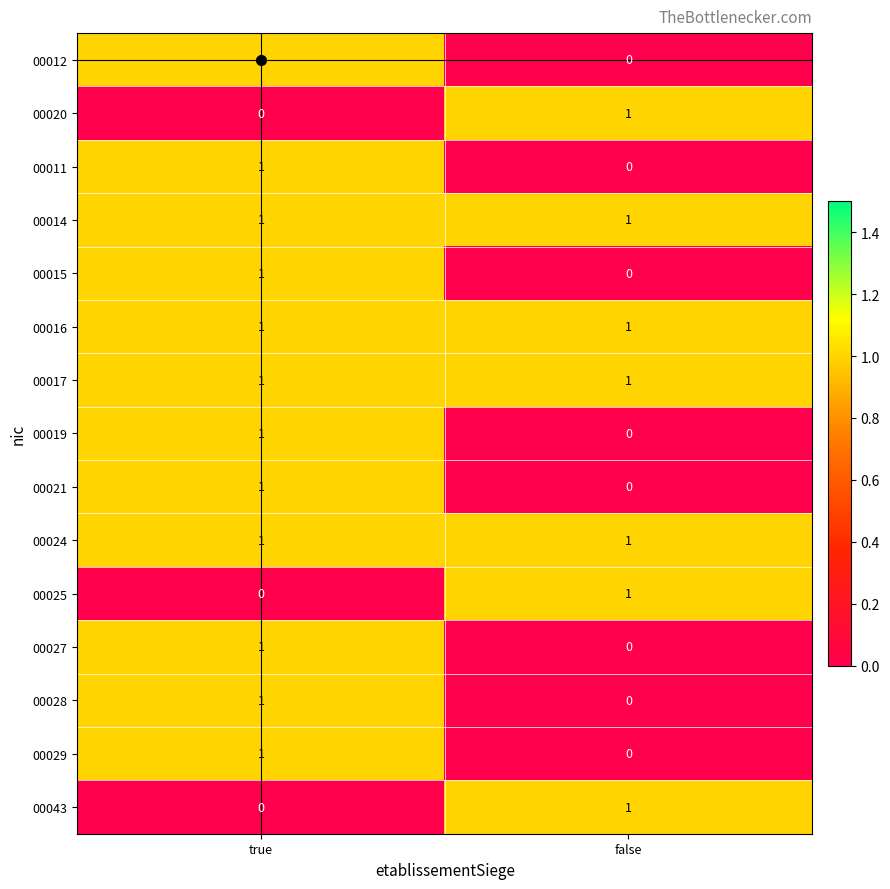

Rank the categories by 00029 value from lowest to highest.

false, true